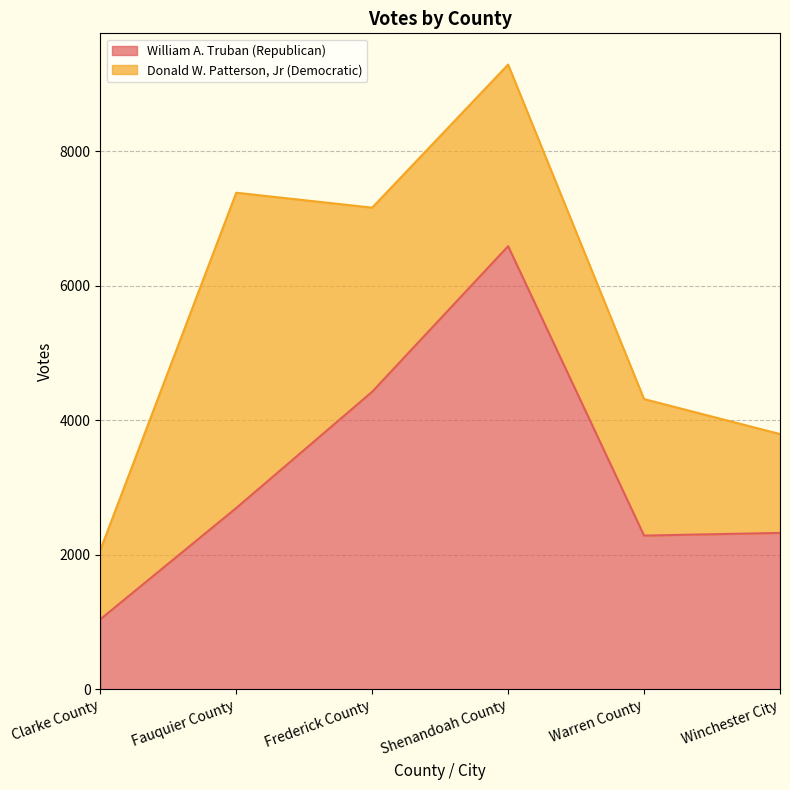

What is the difference between the values at Clarke County and Fauquier County?

1655